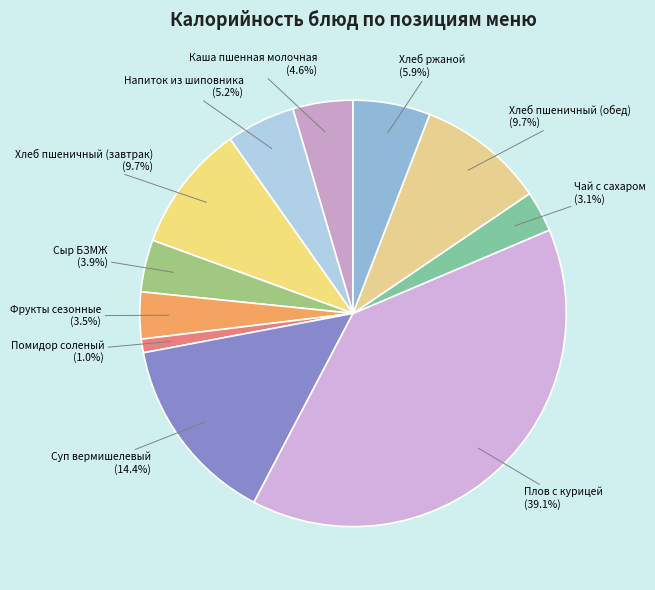

Combined, do Напиток из шиповника and Чай с сахаром account for over 50%?

No